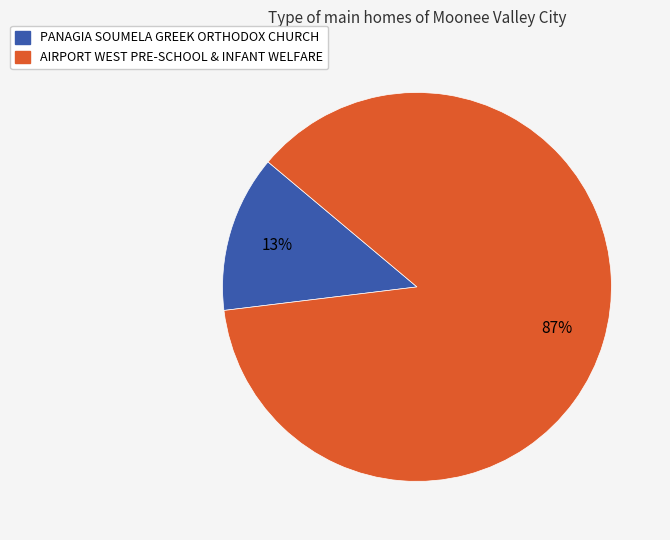

How many slices are in this pie chart?

2